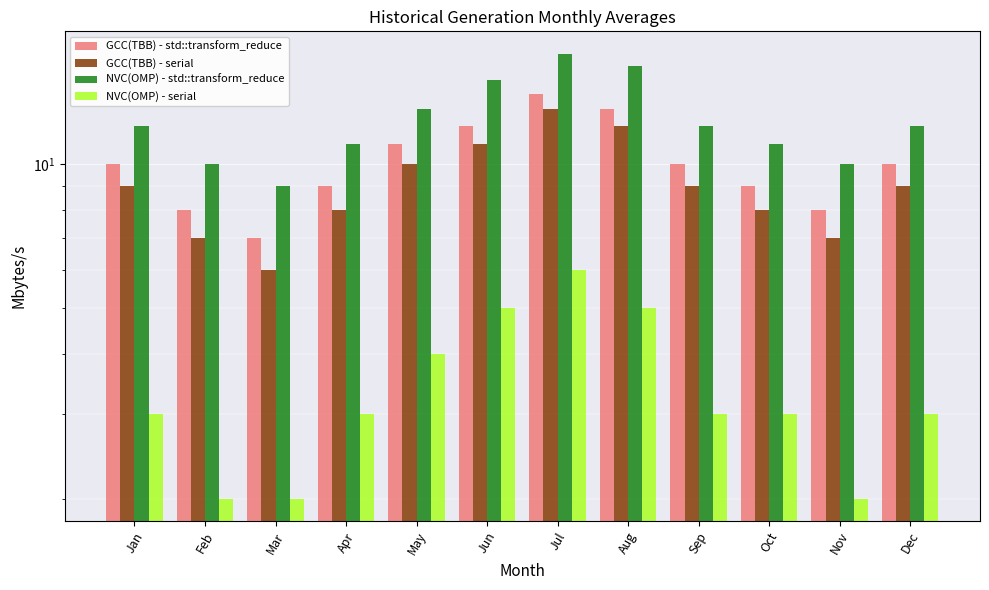

What is the difference between the maximum and second lowest values in the GCC(TBB) - std::transform_reduce series?

6